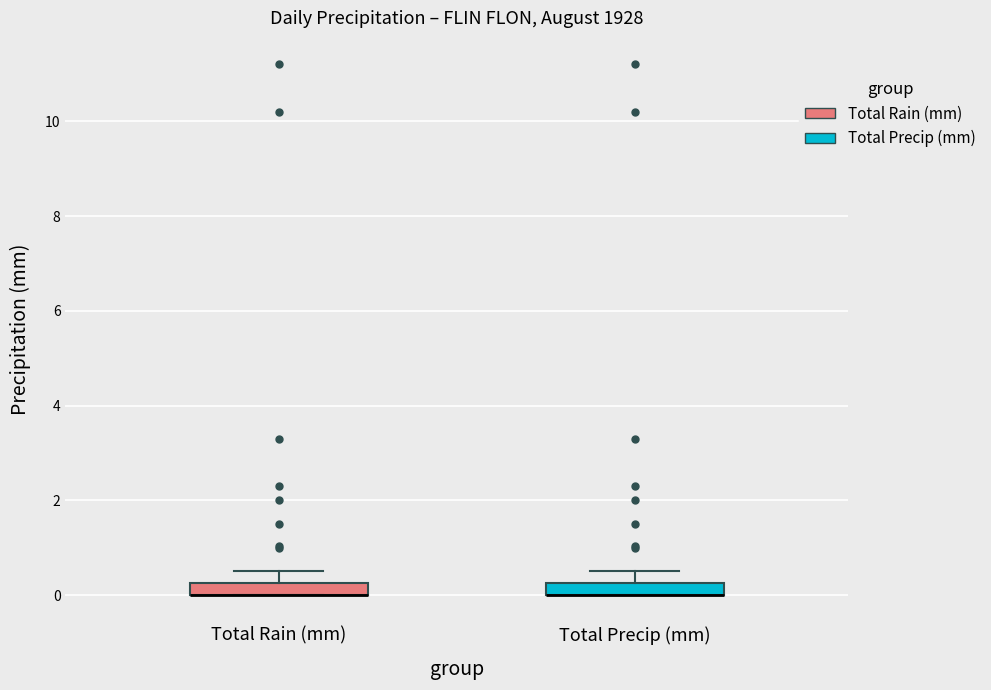

Where is the upper edge of the box for Total Precip (mm) on the y-axis? The values are not printed on the chart, so give them approximately, as read against the axis.

0.2